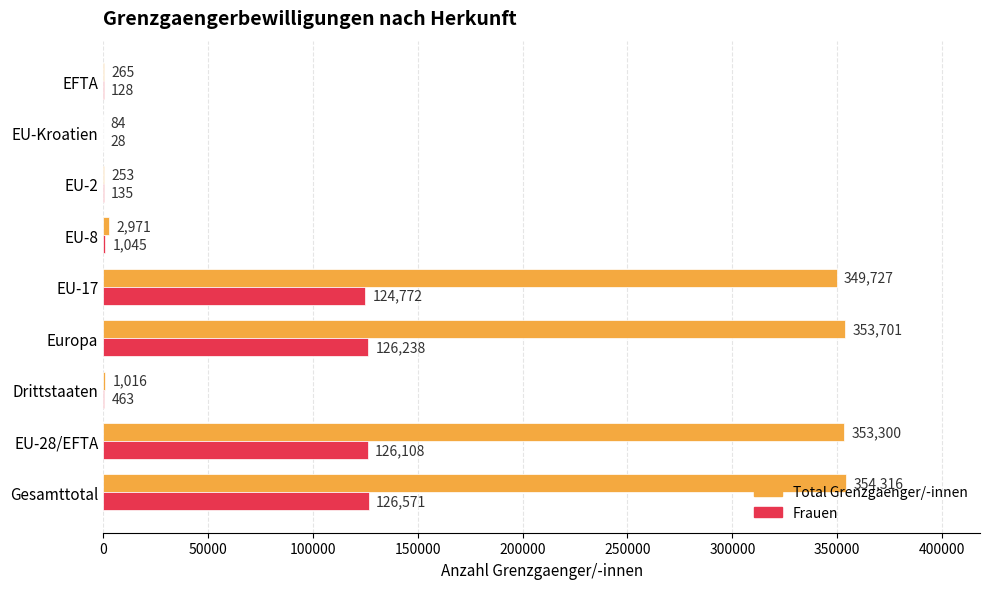

Is the value of Frauen at EU-2 greater than the value of Total Grenzgaenger/-innen at EU-8?

No